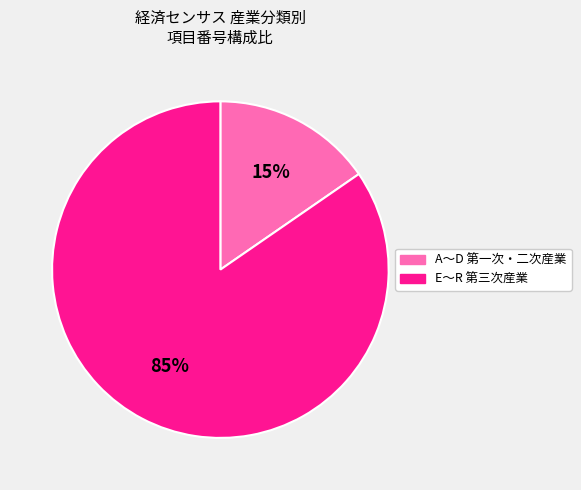

Which slice is the largest?

E～R 第三次産業